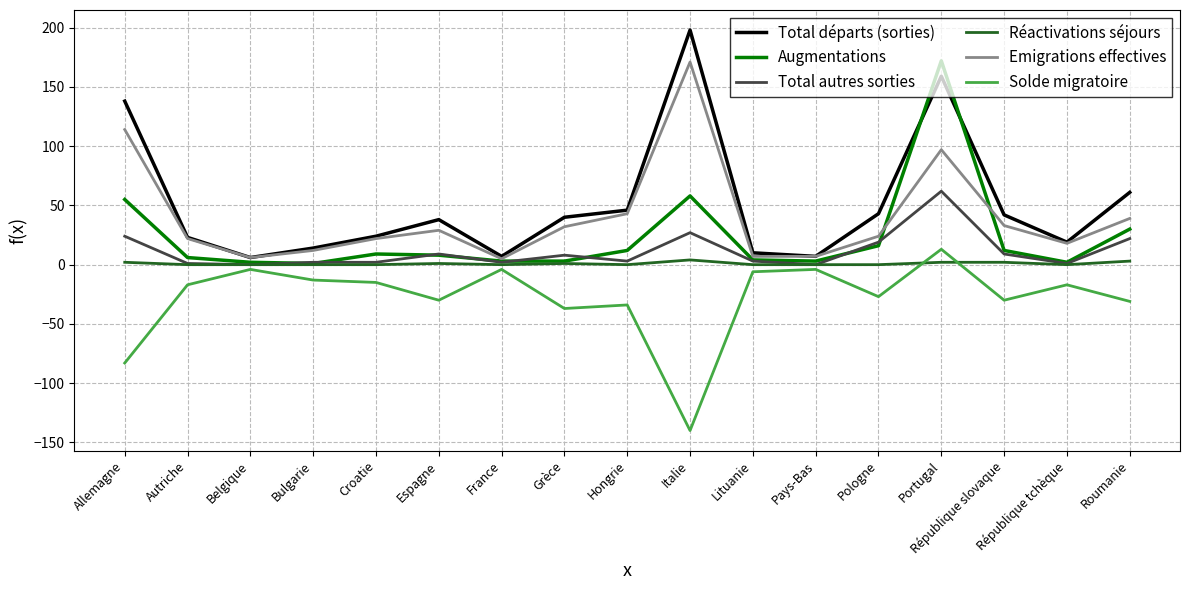

How many series are shown in this chart?

6